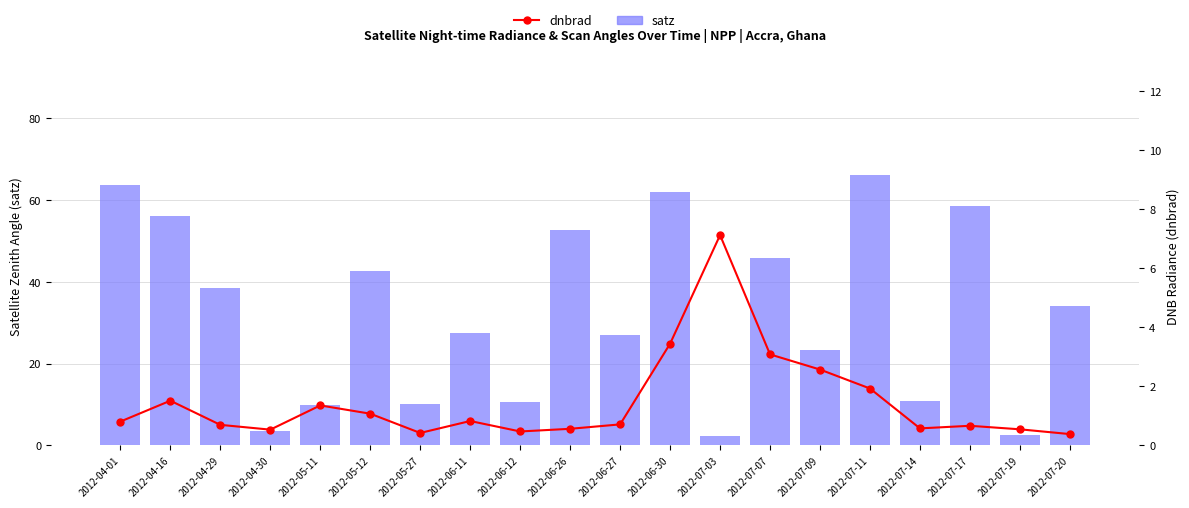

Does the chart contain any negative values?

No